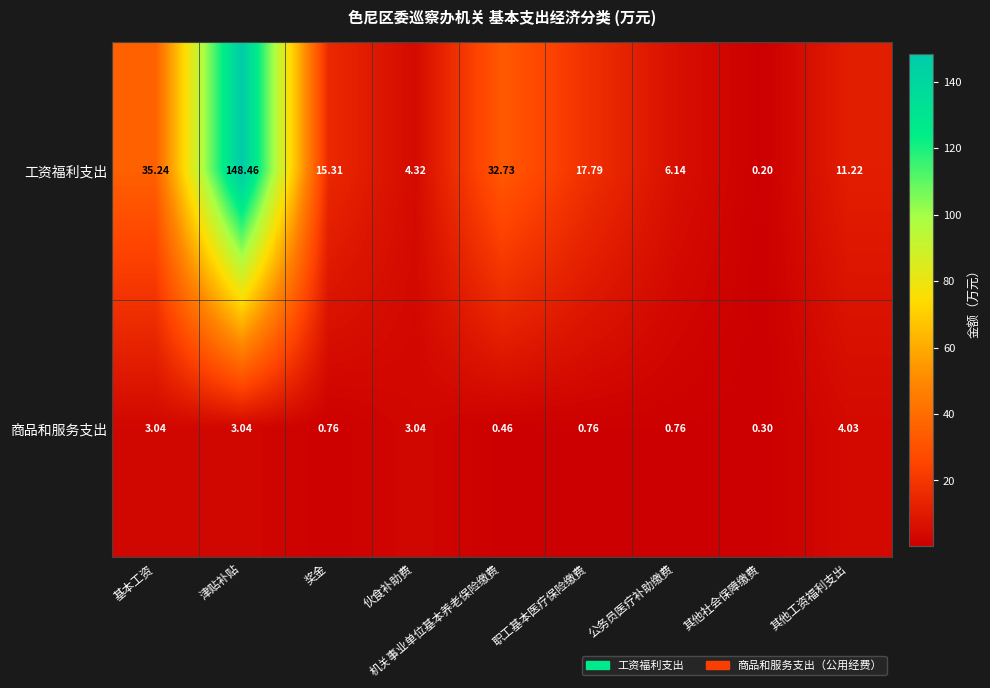

At which label does 工资福利支出 first exceed 15?

基本工资